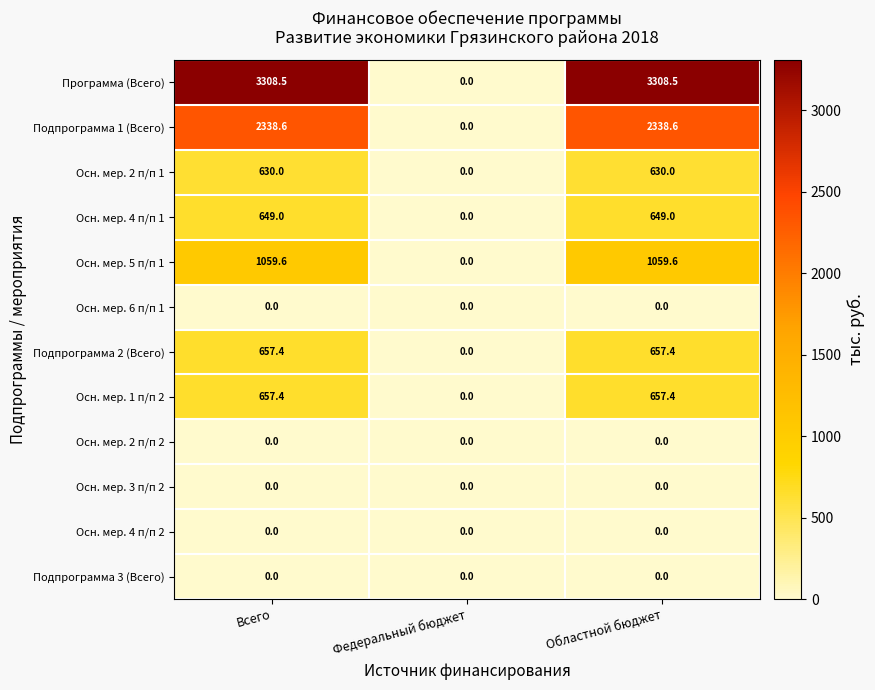

Which series has the largest total across all categories?

Программа (Всего)